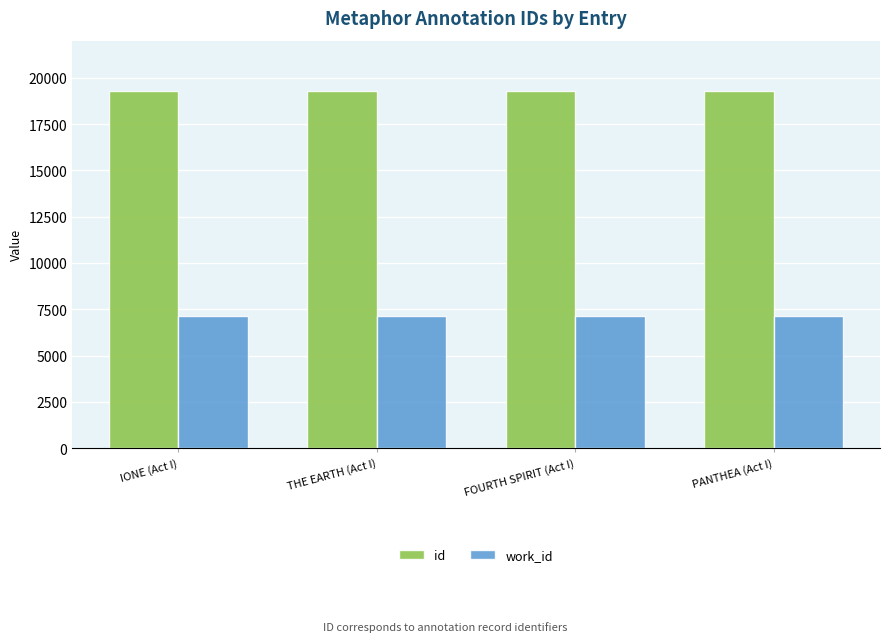

At FOURTH SPIRIT (Act I), list the series in order from smallest to largest.

work_id, id